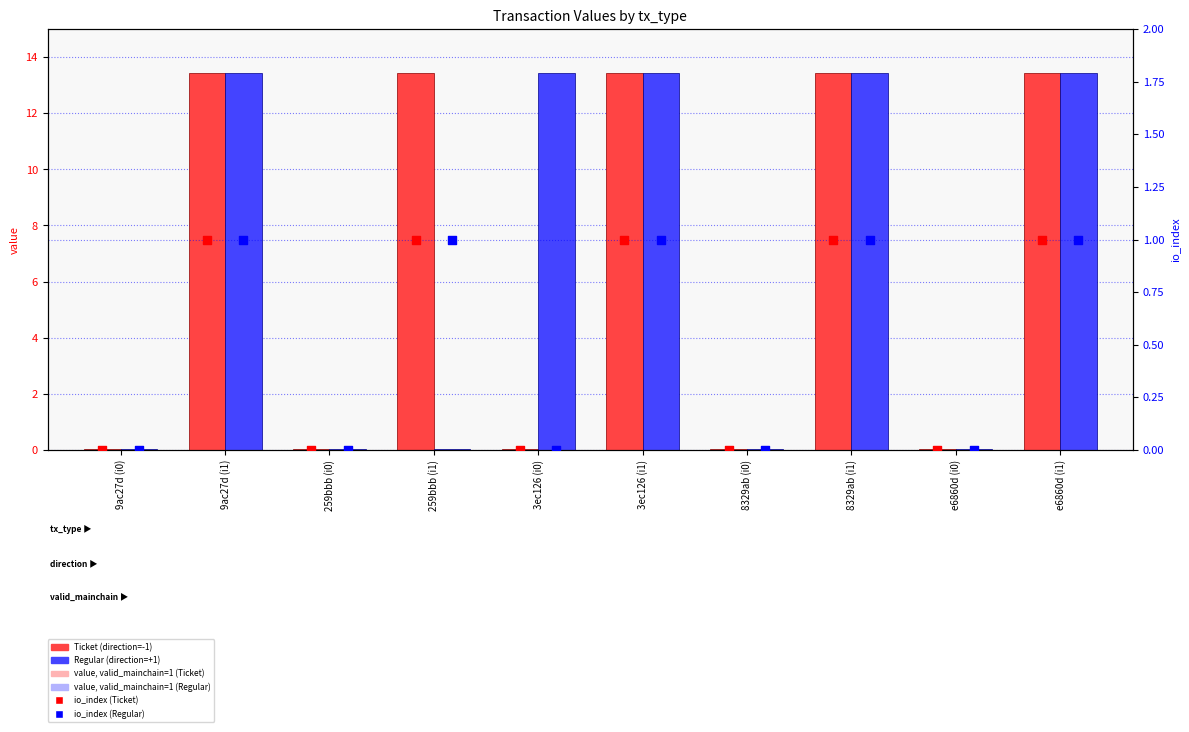

Which series has the largest total across all categories?

Ticket